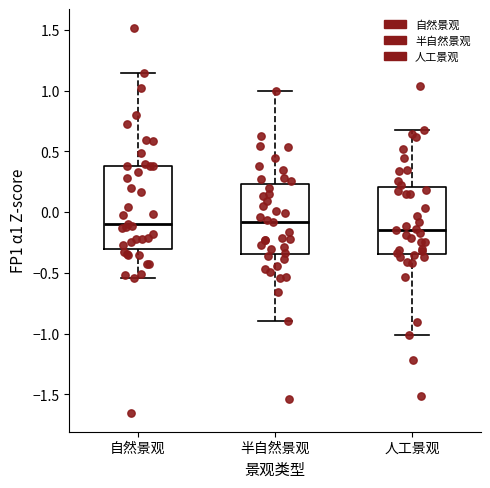

Reading left to right, transcribe this box plot: for each box, give where its median line is, the range the box spans, and where its two whiskers end, as read against the y-axis. The values are not printed on the chart, so give them approximately, as read against the axis.

自然景观: median -0.10, box -0.30 to 0.40, whiskers -0.55 to 1.15
半自然景观: median -0.10, box -0.35 to 0.25, whiskers -0.90 to 1.00
人工景观: median -0.15, box -0.35 to 0.20, whiskers -1.00 to 0.65